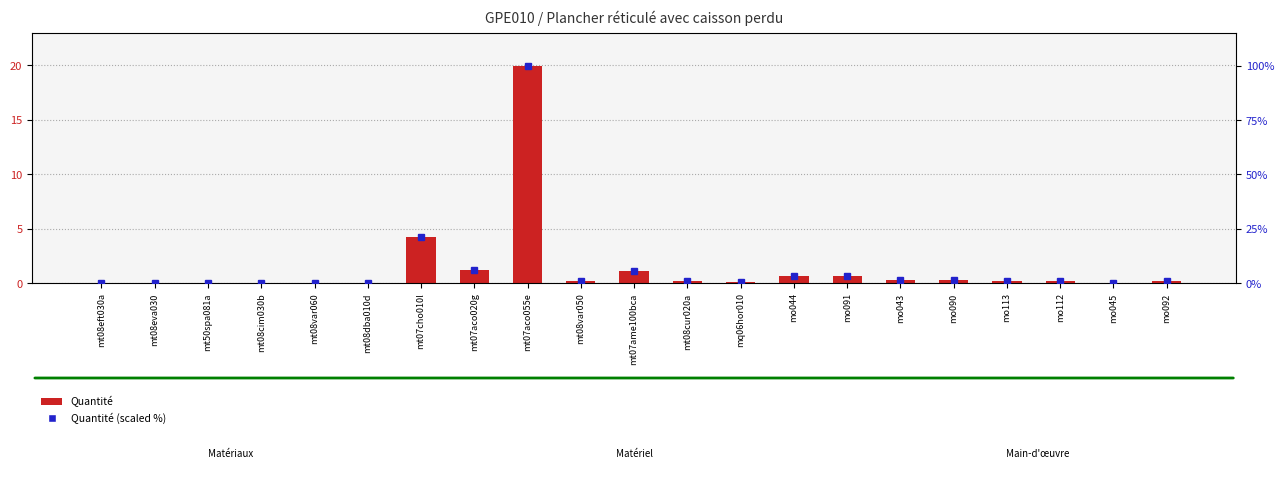

Reading left to right, list all the values displayed in this chart.

Quantité: mt08eft030a=0.0	mt08eva030=0.0	mt50spa081a=0.0	mt08cim030b=0.0	mt08var060=0.0	mt08dba010d=0.0	mt07cho010l=4.2	mt07aco020g=1.2	mt07aco055e=19.9	mt08var050=0.2	mt07ame100bca=1.1	mt08cur020a=0.1	mq06hor010=0.1	mo044=0.6	mo091=0.6	mo043=0.3	mo090=0.3	mo113=0.2	mo112=0.2	mo045=0.0	mo092=0.2
Quantité (scaled %): mt08eft030a=0.2	mt08eva030=0.0	mt50spa081a=0.1	mt08cim030b=0.0	mt08var060=0.2	mt08dba010d=0.1	mt07cho010l=21.3	mt07aco020g=6.0	mt07aco055e=100.0	mt08var050=0.9	mt07ame100bca=5.5	mt08cur020a=0.7	mq06hor010=0.5	mo044=3.2	mo091=3.1	mo043=1.3	mo090=1.4	mo113=1.0	mo112=1.1	mo045=0.2	mo092=0.9